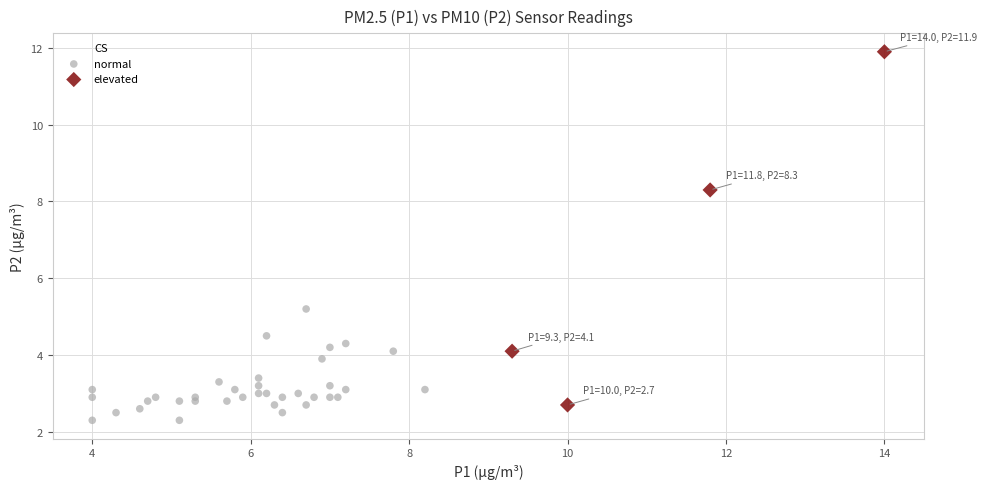

Which series contains the lowest Y value?

normal